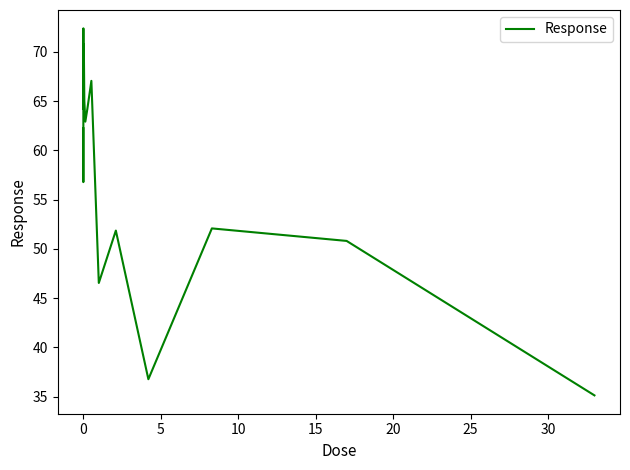

What is the maximum value shown in the chart?

72.4